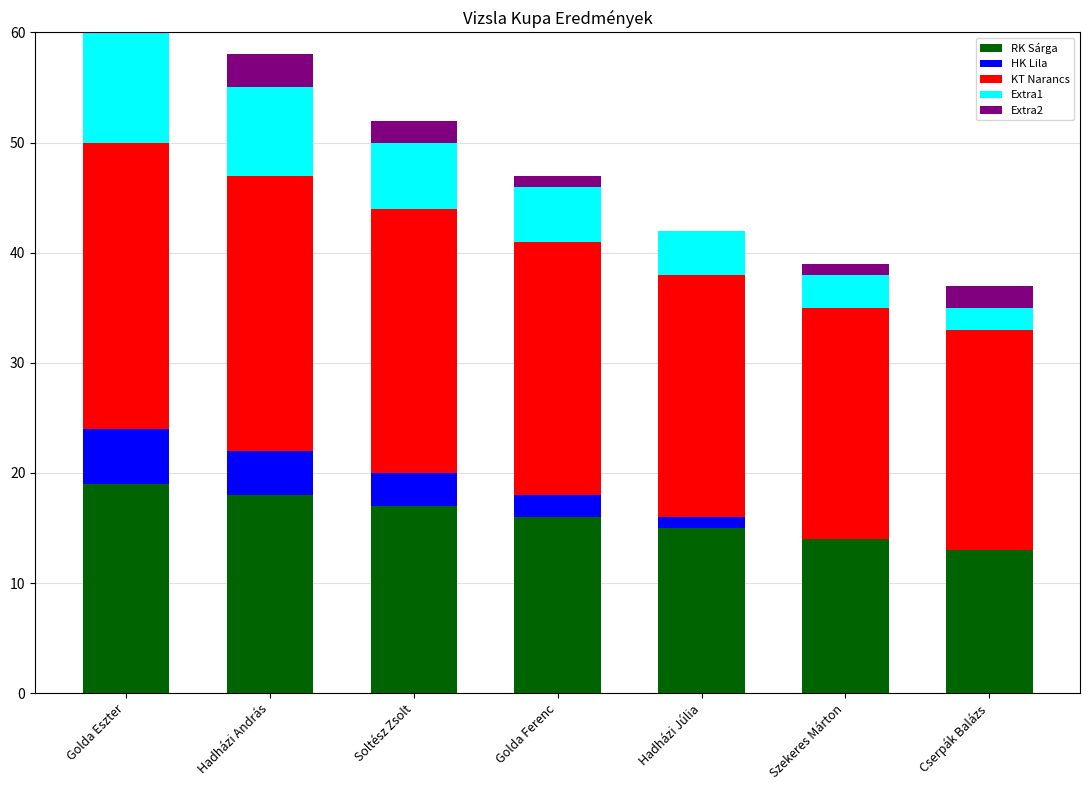

What is the total value across all series at Soltész Zsolt?

52